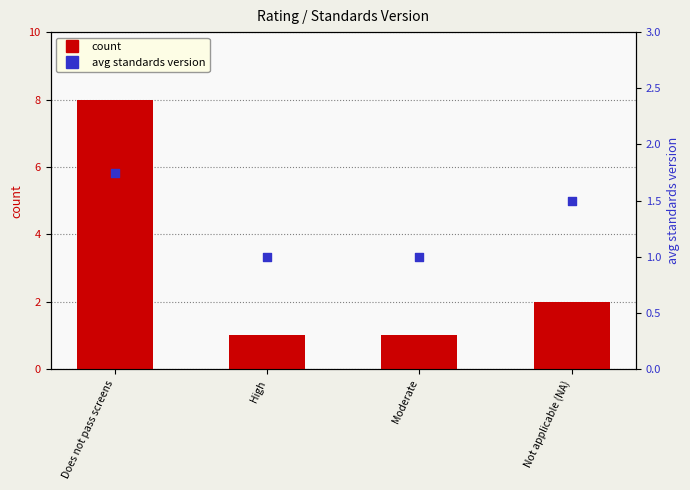

Which series reaches the maximum Y coordinate?

count